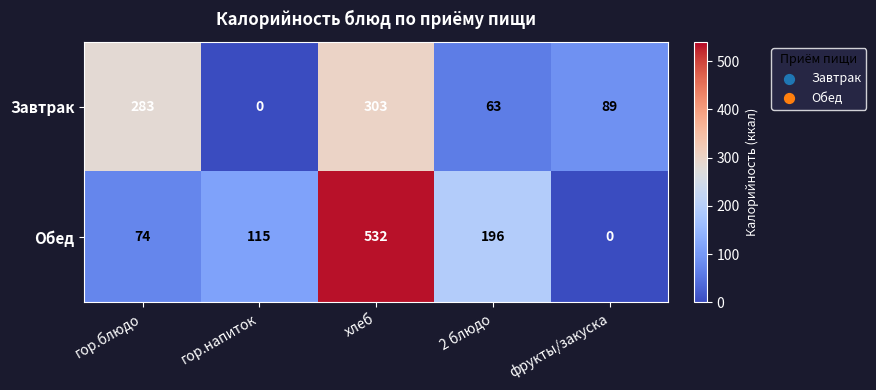

What is the difference between the maximum and minimum values in the Завтрак series?

303